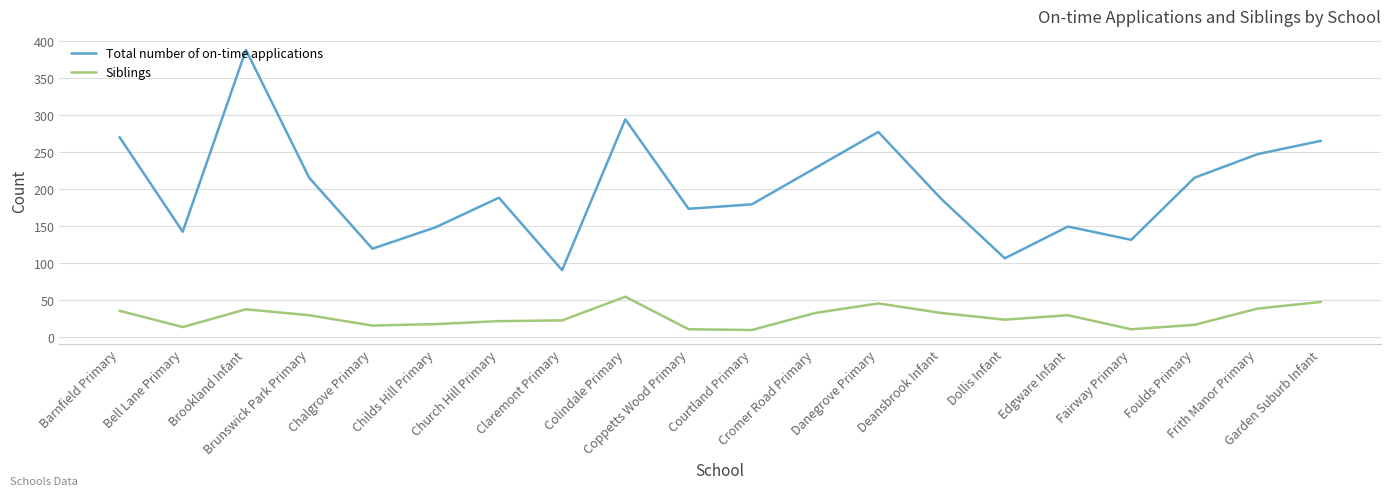

What is the approximate value of Siblings at Garden Suburb Infant, to the nearest 10?

50